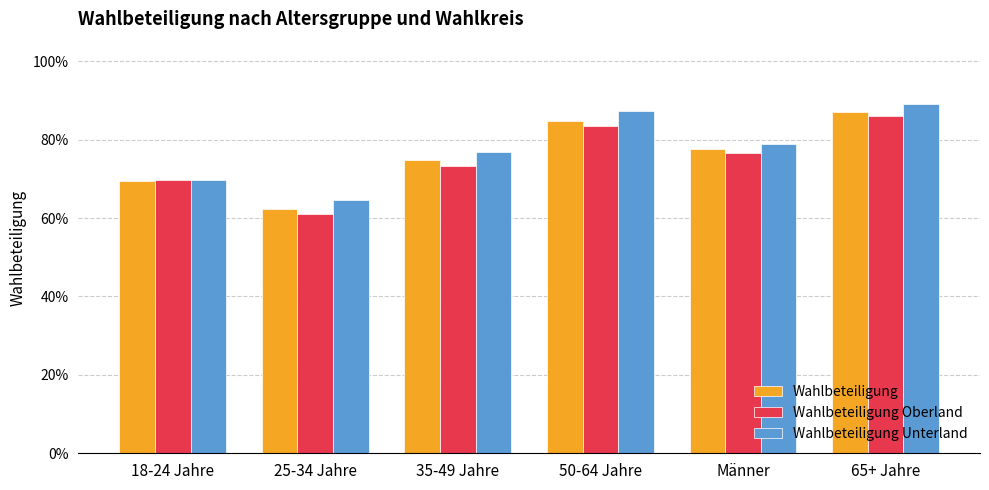

Reading left to right, what are all the values shown in this chart?

Wahlbeteiligung: 18-24 Jahre=0.7	25-34 Jahre=0.6	35-49 Jahre=0.7	50-64 Jahre=0.8	Männer=0.8	65+ Jahre=0.9
Wahlbeteiligung Oberland: 18-24 Jahre=0.7	25-34 Jahre=0.6	35-49 Jahre=0.7	50-64 Jahre=0.8	Männer=0.8	65+ Jahre=0.9
Wahlbeteiligung Unterland: 18-24 Jahre=0.7	25-34 Jahre=0.6	35-49 Jahre=0.8	50-64 Jahre=0.9	Männer=0.8	65+ Jahre=0.9